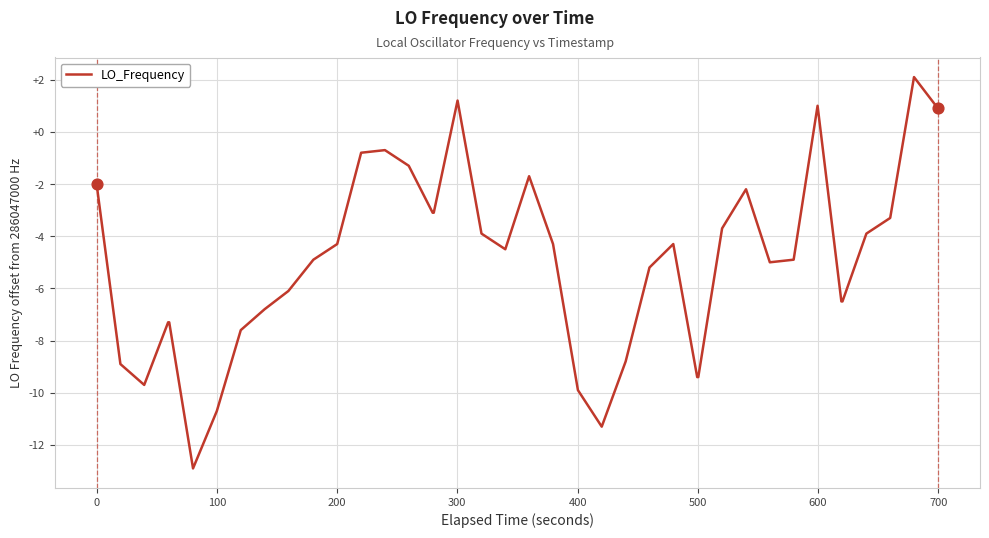

What is the greatest value displayed?

2.1